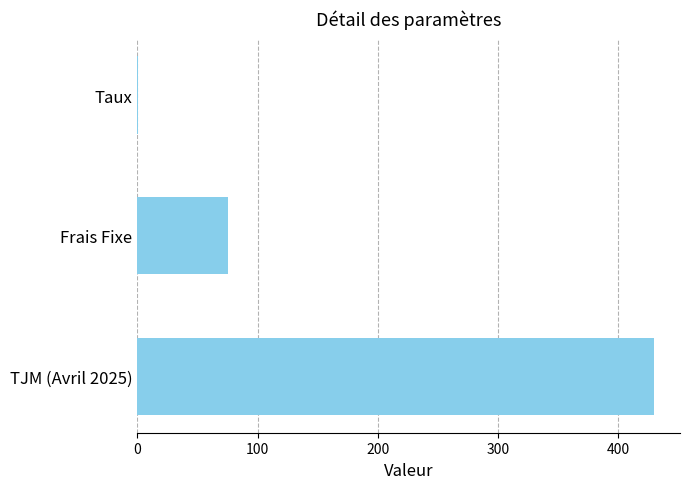

Between Frais Fixe and Taux, which is larger?

Frais Fixe